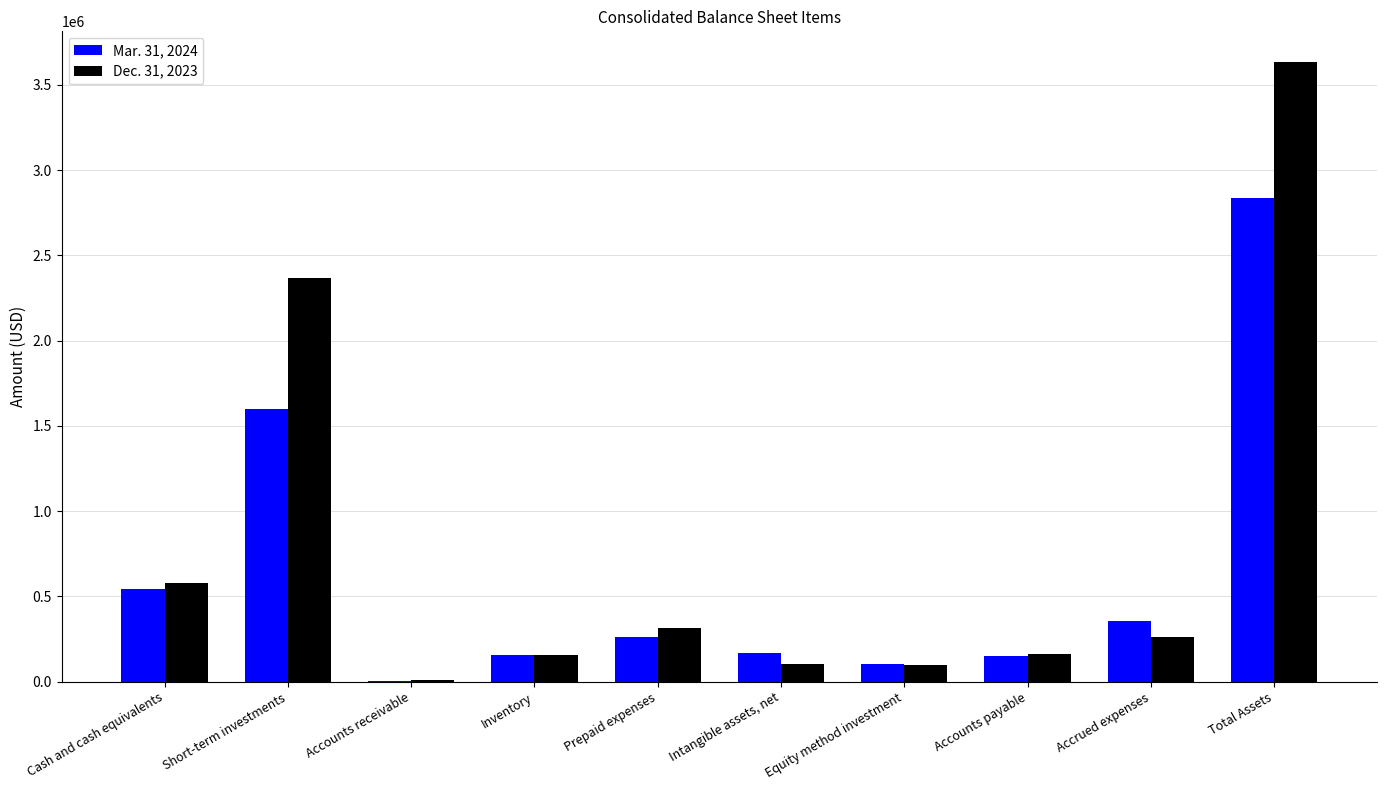

The Mar. 31, 2024 series shows 2834210 at Total Assets. True or false?

True